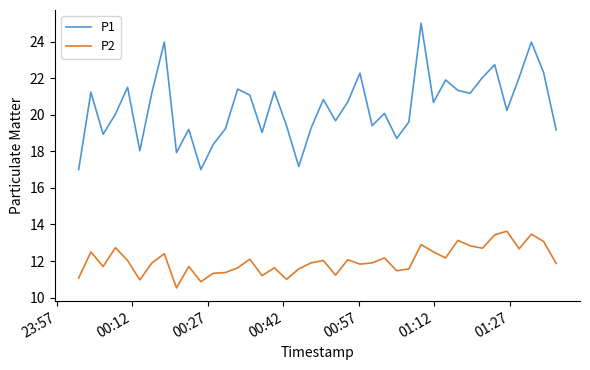

Rank the series by their maximum value, from highest to lowest.

P1, P2